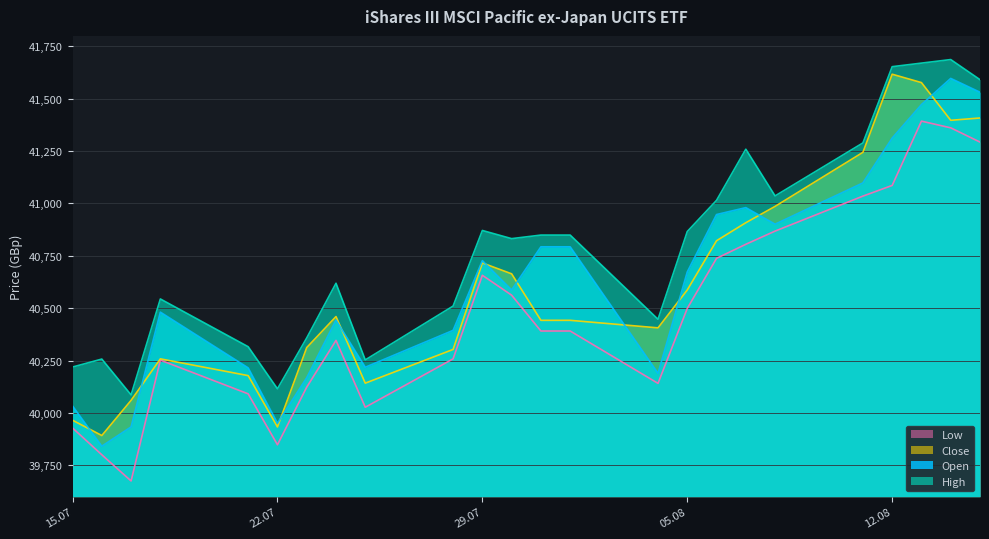

The Close series shows 63006 at 17.07.2025. True or false?

False